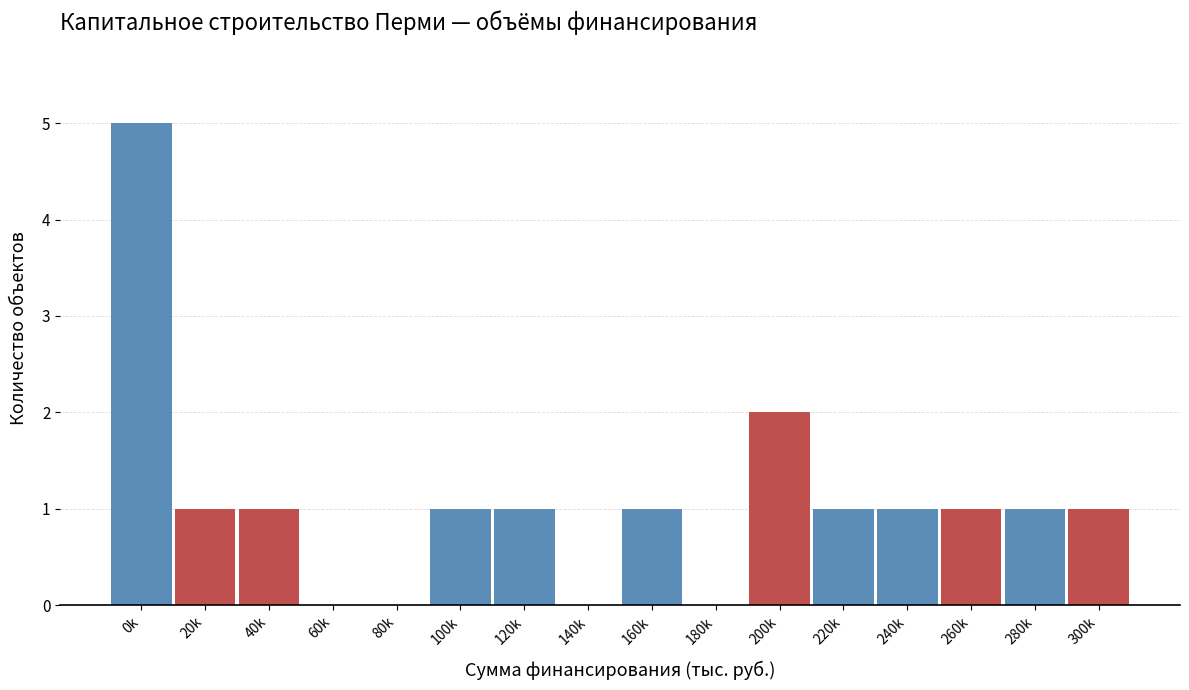

Reading left to right, list all the values displayed in this chart.

0k=5	20k=1	40k=1	60k=0	80k=0	100k=1	120k=1	140k=0	160k=1	180k=0	200k=2	220k=1	240k=1	260k=1	280k=1	300k=1